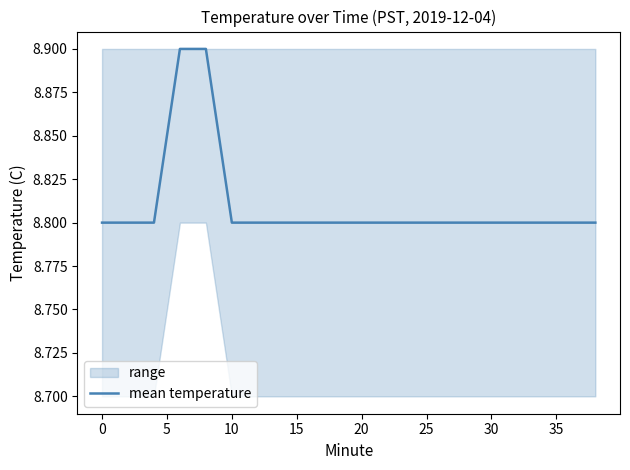

What is the difference between the second highest and minimum values?

0.1